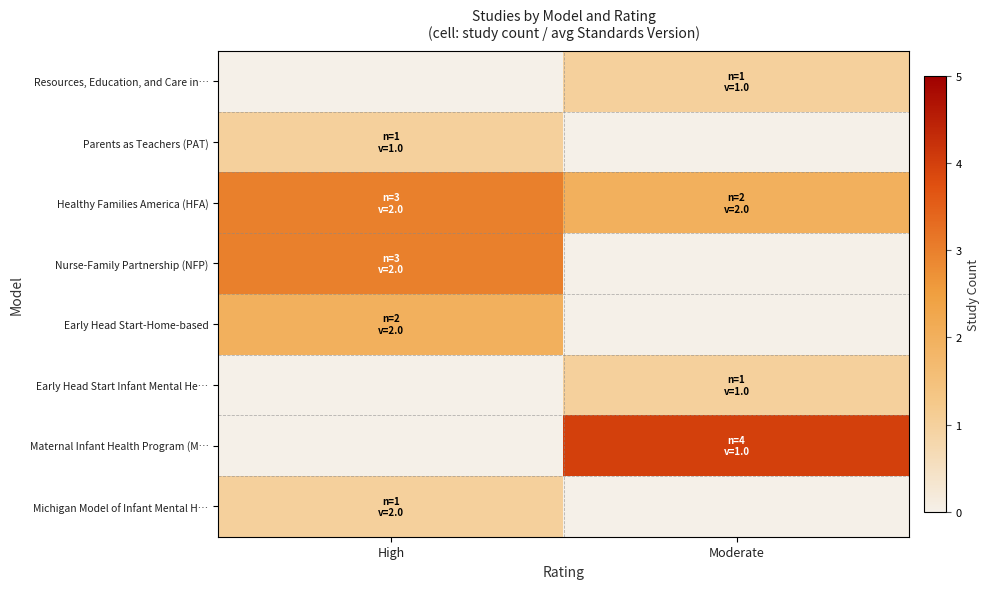

Reading left to right, what are all the values shown in this chart?

Resources, Education, and Care in…: High=0	Moderate=1
Parents as Teachers (PAT): High=1	Moderate=0
Healthy Families America (HFA): High=3	Moderate=2
Nurse-Family Partnership (NFP): High=3	Moderate=0
Early Head Start-Home-based: High=2	Moderate=0
Early Head Start Infant Mental He…: High=0	Moderate=1
Maternal Infant Health Program (M…: High=0	Moderate=4
Michigan Model of Infant Mental H…: High=1	Moderate=0